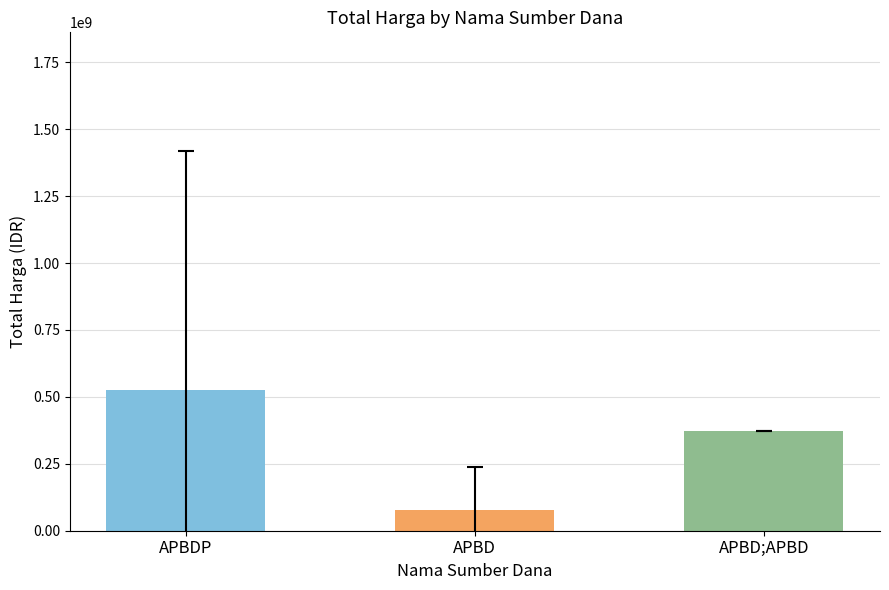

What is the label of the 1st bar from the left?

APBDP